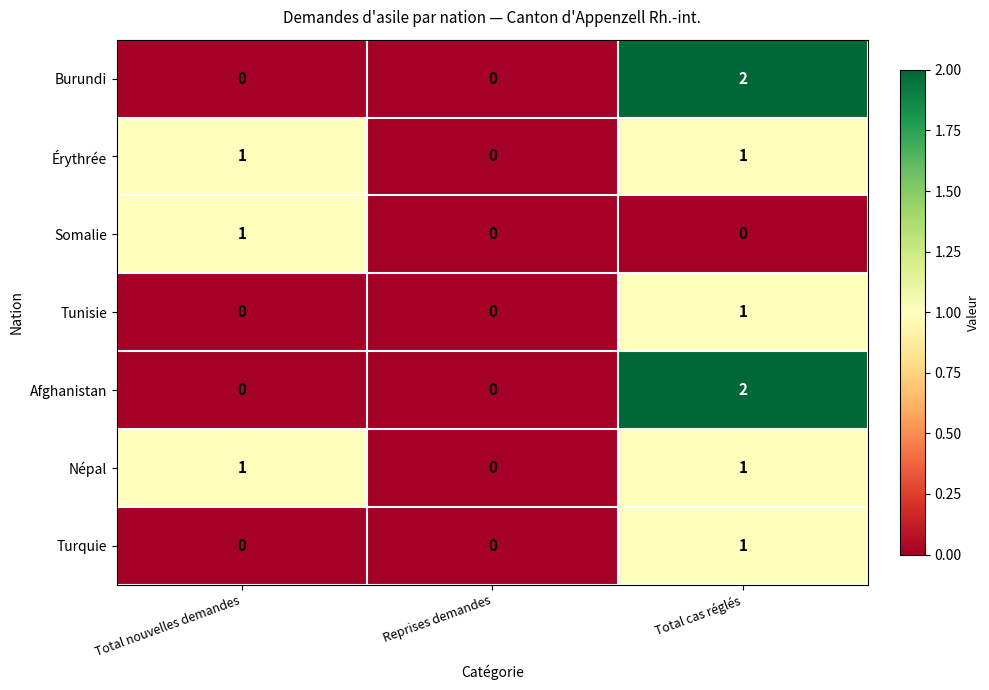

What is the total value across all series at Total nouvelles demandes?

3